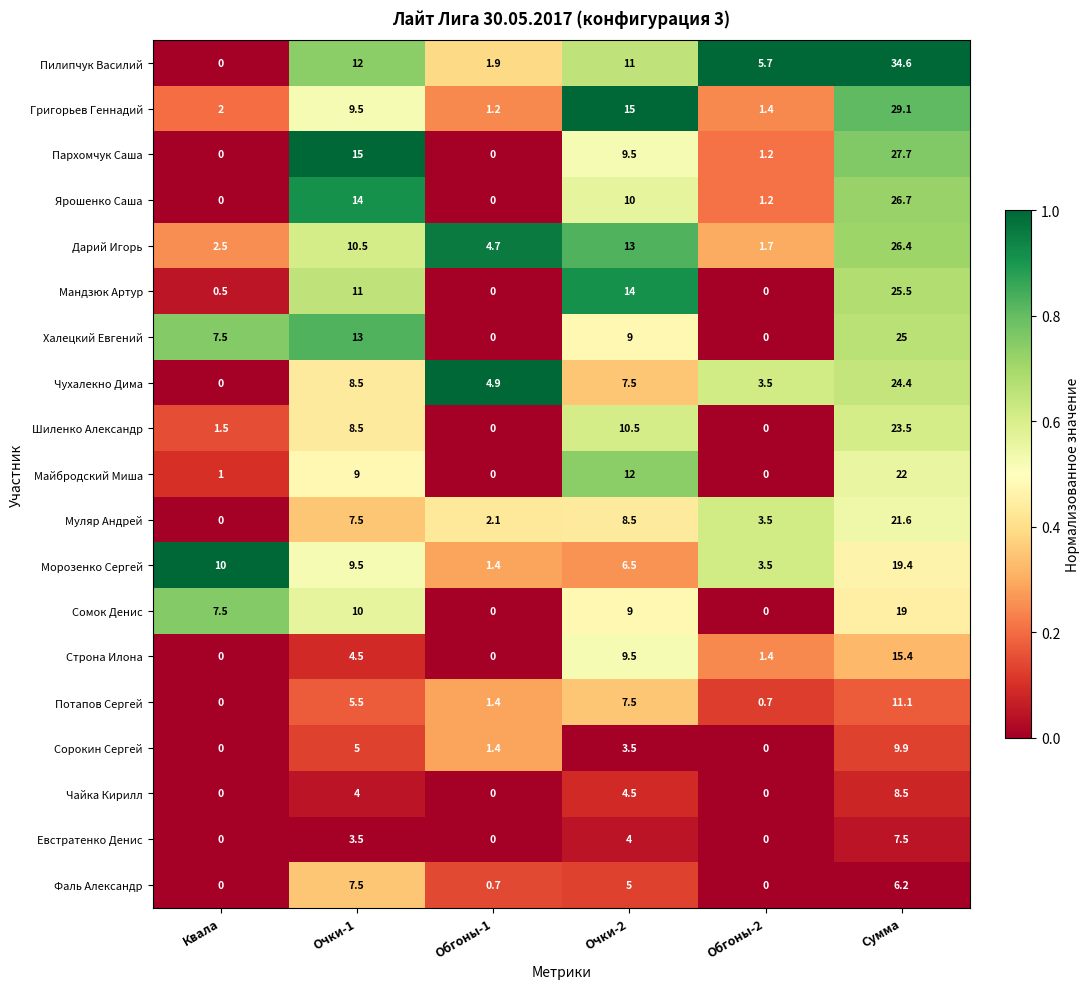

What is the spread (max minus min) of values at Квала?

10.0